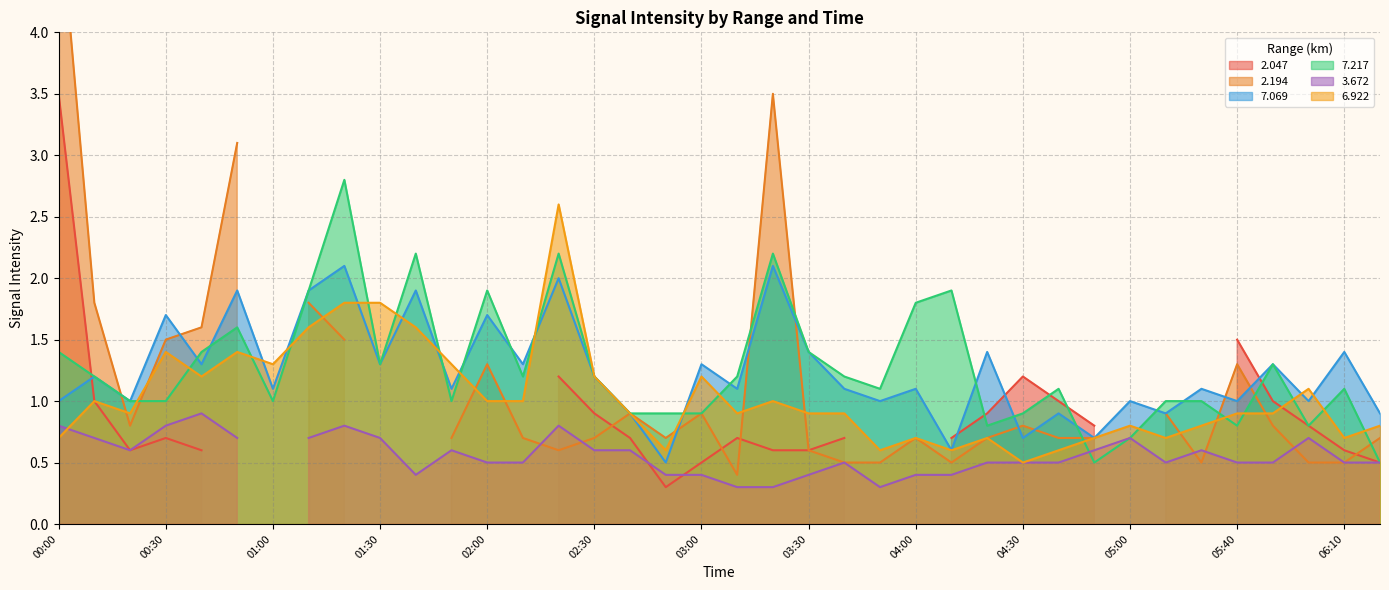

Which series ends up on top after the final intersection of 6.922 and 7.217?

6.922